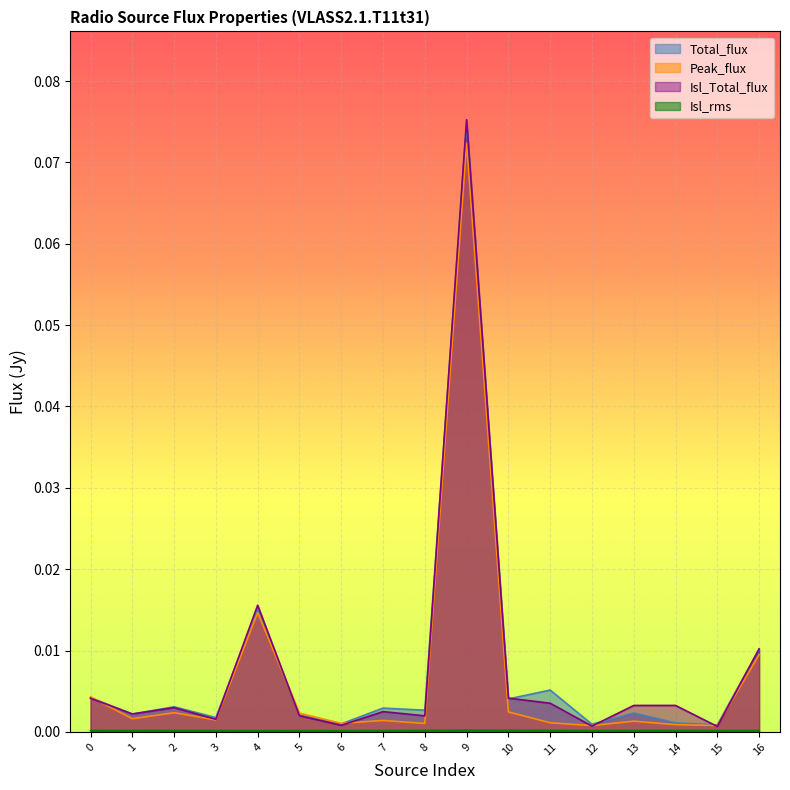

How many lines are shown in the chart?

4